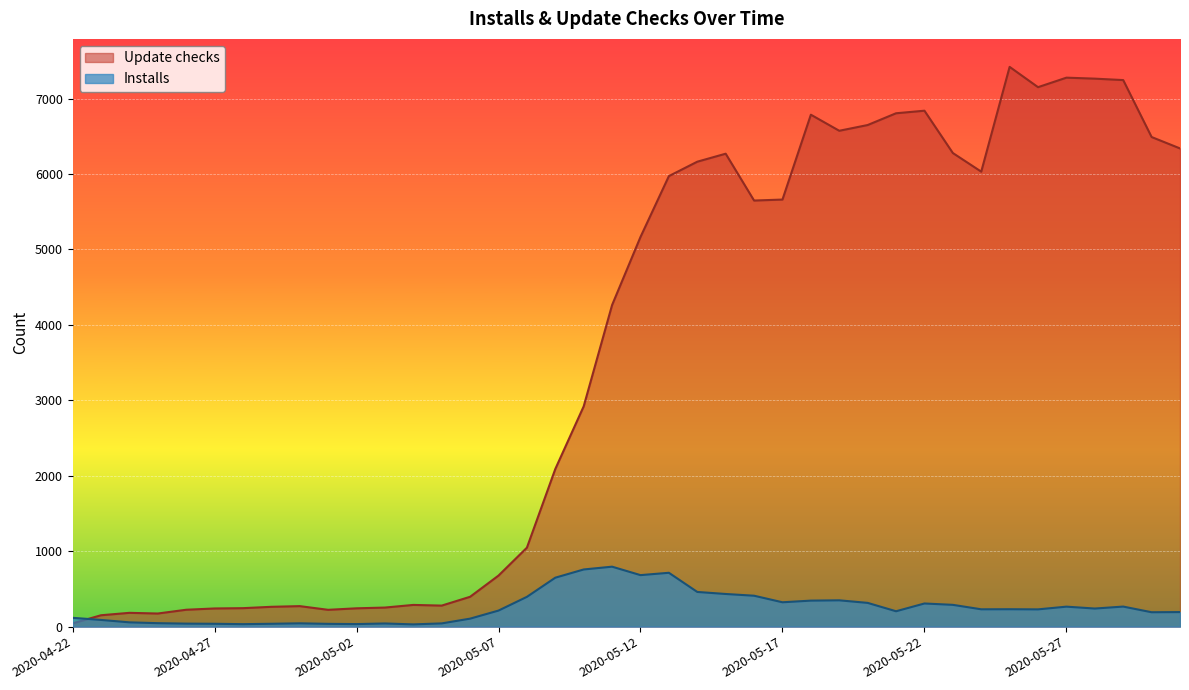

Between 2020-05-01 and 2020-04-30, which is larger?

2020-04-30